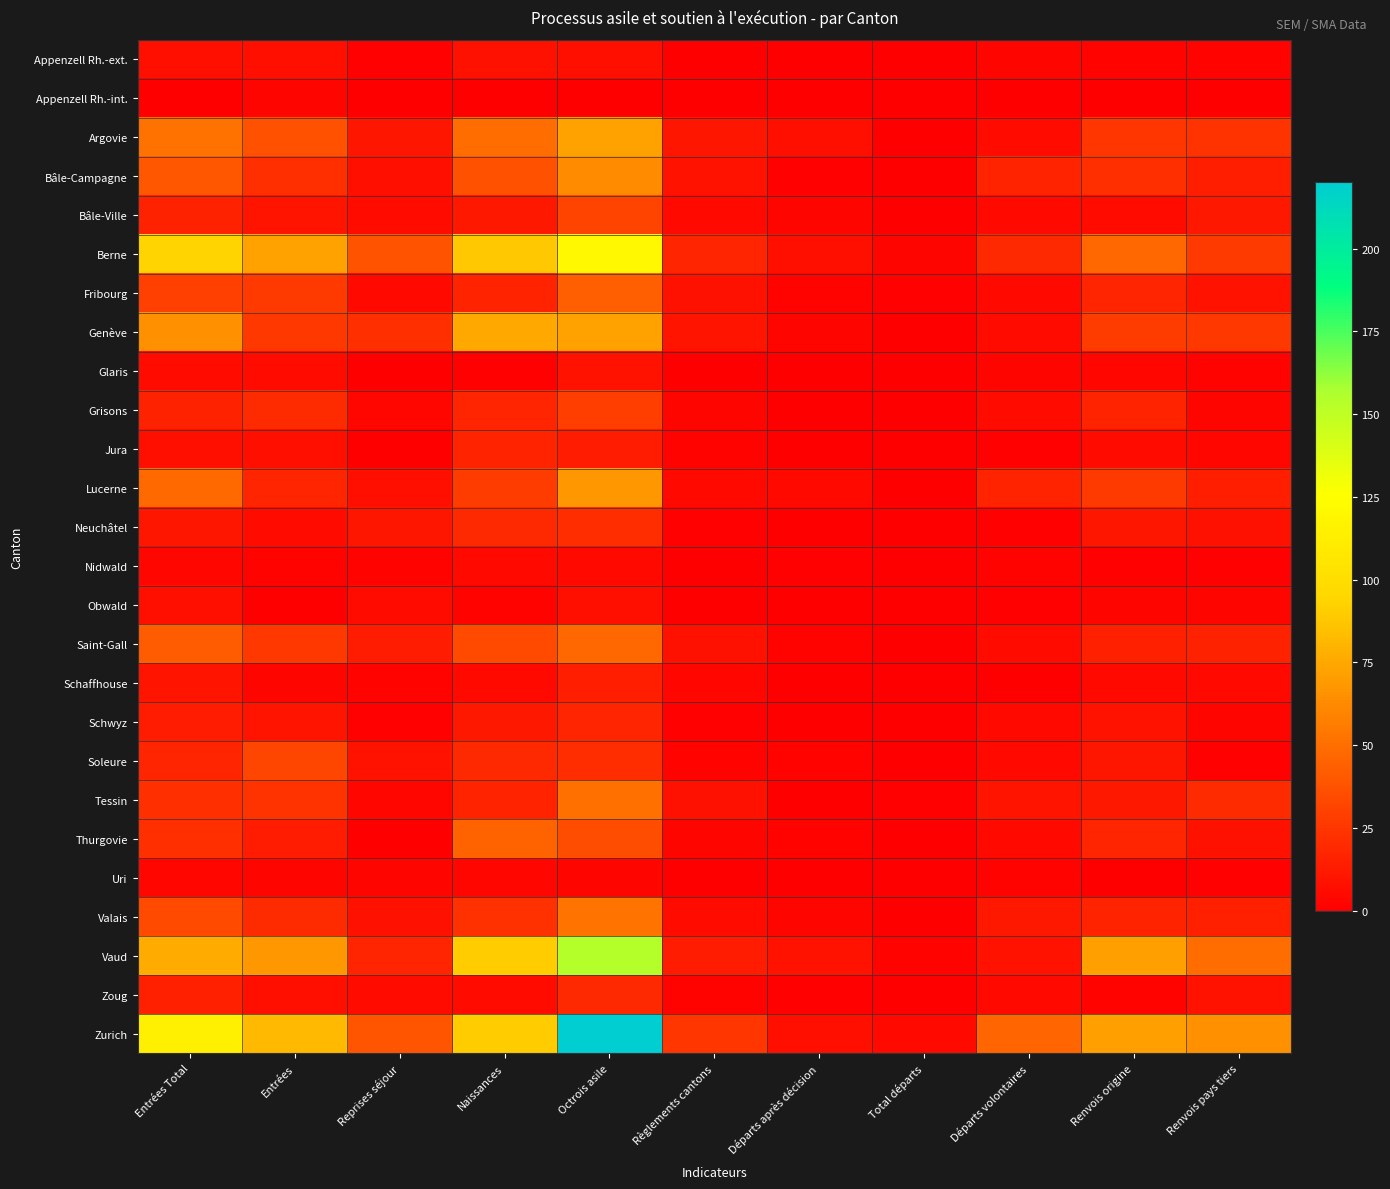

Reading left to right, list all the values displayed in this chart.

Appenzell Rh.-ext.: Entrées Total=7	Entrées=7	Reprises séjour=1	Naissances=8	Octrois asile=7	Règlements cantons=0	Départs après décision=0	Total départs=0	Départs volontaires=3	Renvois origine=2	Renvois pays tiers=2
Appenzell Rh.-int.: Entrées Total=0	Entrées=3	Reprises séjour=0	Naissances=0	Octrois asile=0	Règlements cantons=0	Départs après décision=0	Total départs=0	Départs volontaires=0	Renvois origine=0	Renvois pays tiers=0
Argovie: Entrées Total=52	Entrées=37	Reprises séjour=11	Naissances=49	Octrois asile=73	Règlements cantons=11	Départs après décision=7	Total départs=0	Départs volontaires=6	Renvois origine=25	Renvois pays tiers=24
Bâle-Campagne: Entrées Total=40	Entrées=22	Reprises séjour=7	Naissances=37	Octrois asile=63	Règlements cantons=9	Départs après décision=1	Total départs=0	Départs volontaires=17	Renvois origine=22	Renvois pays tiers=14
Bâle-Ville: Entrées Total=16	Entrées=10	Reprises séjour=6	Naissances=12	Octrois asile=31	Règlements cantons=5	Départs après décision=3	Total départs=0	Départs volontaires=5	Renvois origine=6	Renvois pays tiers=12
Berne: Entrées Total=93	Entrées=73	Reprises séjour=38	Naissances=88	Octrois asile=121	Règlements cantons=18	Départs après décision=7	Total départs=3	Départs volontaires=19	Renvois origine=47	Renvois pays tiers=27
Fribourg: Entrées Total=30	Entrées=27	Reprises séjour=5	Naissances=17	Octrois asile=43	Règlements cantons=8	Départs après décision=2	Total départs=1	Départs volontaires=5	Renvois origine=18	Renvois pays tiers=9
Genève: Entrées Total=65	Entrées=26	Reprises séjour=22	Naissances=75	Octrois asile=73	Règlements cantons=10	Départs après décision=3	Total départs=0	Départs volontaires=6	Renvois origine=28	Renvois pays tiers=26
Glaris: Entrées Total=6	Entrées=6	Reprises séjour=0	Naissances=1	Octrois asile=9	Règlements cantons=0	Départs après décision=0	Total départs=0	Départs volontaires=3	Renvois origine=4	Renvois pays tiers=2
Grisons: Entrées Total=16	Entrées=20	Reprises séjour=4	Naissances=18	Octrois asile=29	Règlements cantons=3	Départs après décision=0	Total départs=0	Départs volontaires=6	Renvois origine=17	Renvois pays tiers=3
Jura: Entrées Total=7	Entrées=7	Reprises séjour=0	Naissances=17	Octrois asile=13	Règlements cantons=2	Départs après décision=0	Total départs=0	Départs volontaires=1	Renvois origine=6	Renvois pays tiers=4
Lucerne: Entrées Total=48	Entrées=18	Reprises séjour=7	Naissances=28	Octrois asile=68	Règlements cantons=5	Départs après décision=5	Total départs=0	Départs volontaires=17	Renvois origine=27	Renvois pays tiers=14
Neuchâtel: Entrées Total=11	Entrées=6	Reprises séjour=11	Naissances=19	Octrois asile=21	Règlements cantons=1	Départs après décision=0	Total départs=0	Départs volontaires=1	Renvois origine=11	Renvois pays tiers=8
Nidwald: Entrées Total=4	Entrées=2	Reprises séjour=2	Naissances=5	Octrois asile=5	Règlements cantons=0	Départs après décision=1	Total départs=0	Départs volontaires=2	Renvois origine=1	Renvois pays tiers=1
Obwald: Entrées Total=7	Entrées=0	Reprises séjour=6	Naissances=2	Octrois asile=7	Règlements cantons=0	Départs après décision=0	Total départs=0	Départs volontaires=1	Renvois origine=3	Renvois pays tiers=3
Saint-Gall: Entrées Total=42	Entrées=26	Reprises séjour=13	Naissances=34	Octrois asile=47	Règlements cantons=8	Départs après décision=2	Total départs=0	Départs volontaires=6	Renvois origine=15	Renvois pays tiers=16
Schaffhouse: Entrées Total=10	Entrées=3	Reprises séjour=2	Naissances=5	Octrois asile=14	Règlements cantons=4	Départs après décision=0	Total départs=0	Départs volontaires=0	Renvois origine=5	Renvois pays tiers=5
Schwyz: Entrées Total=13	Entrées=10	Reprises séjour=1	Naissances=12	Octrois asile=18	Règlements cantons=1	Départs après décision=0	Total départs=0	Départs volontaires=5	Renvois origine=9	Renvois pays tiers=3
Soleure: Entrées Total=18	Entrées=32	Reprises séjour=9	Naissances=19	Octrois asile=21	Règlements cantons=2	Départs après décision=2	Total départs=0	Départs volontaires=5	Renvois origine=11	Renvois pays tiers=1
Tessin: Entrées Total=22	Entrées=24	Reprises séjour=4	Naissances=17	Octrois asile=51	Règlements cantons=8	Départs après décision=0	Total départs=1	Départs volontaires=10	Renvois origine=12	Renvois pays tiers=20
Thurgovie: Entrées Total=22	Entrées=13	Reprises séjour=0	Naissances=45	Octrois asile=36	Règlements cantons=3	Départs après décision=2	Total départs=0	Départs volontaires=5	Renvois origine=18	Renvois pays tiers=8
Uri: Entrées Total=4	Entrées=3	Reprises séjour=3	Naissances=4	Octrois asile=3	Règlements cantons=0	Départs après décision=0	Total départs=0	Départs volontaires=2	Renvois origine=0	Renvois pays tiers=1
Valais: Entrées Total=34	Entrées=20	Reprises séjour=8	Naissances=23	Octrois asile=53	Règlements cantons=6	Départs après décision=3	Total départs=0	Départs volontaires=12	Renvois origine=17	Renvois pays tiers=15
Vaud: Entrées Total=76	Entrées=68	Reprises séjour=18	Naissances=90	Octrois asile=154	Règlements cantons=13	Départs après décision=9	Total départs=2	Départs volontaires=9	Renvois origine=72	Renvois pays tiers=49
Zoug: Entrées Total=15	Entrées=7	Reprises séjour=6	Naissances=6	Octrois asile=19	Règlements cantons=2	Départs après décision=1	Total départs=0	Départs volontaires=5	Renvois origine=2	Renvois pays tiers=9
Zurich: Entrées Total=114	Entrées=82	Reprises séjour=39	Naissances=90	Octrois asile=220	Règlements cantons=25	Départs après décision=7	Total départs=5	Départs volontaires=46	Renvois origine=72	Renvois pays tiers=65